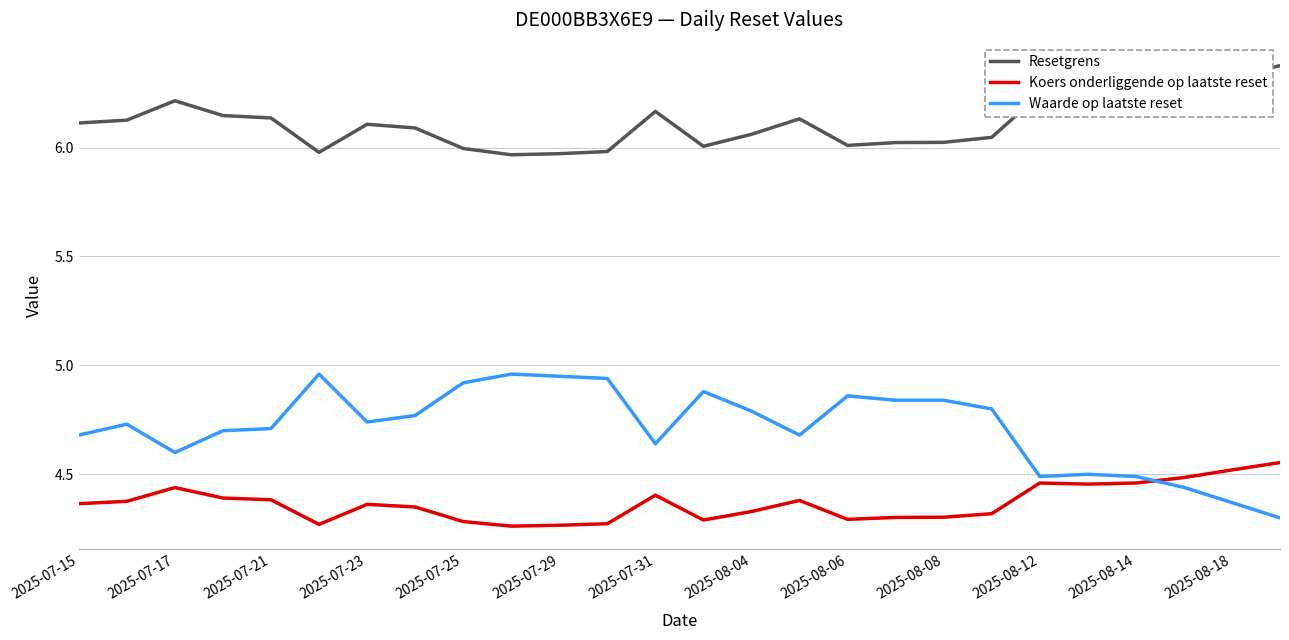

What is the difference between the maximum and minimum values in the Koers onderliggende op laatste reset series?

0.3